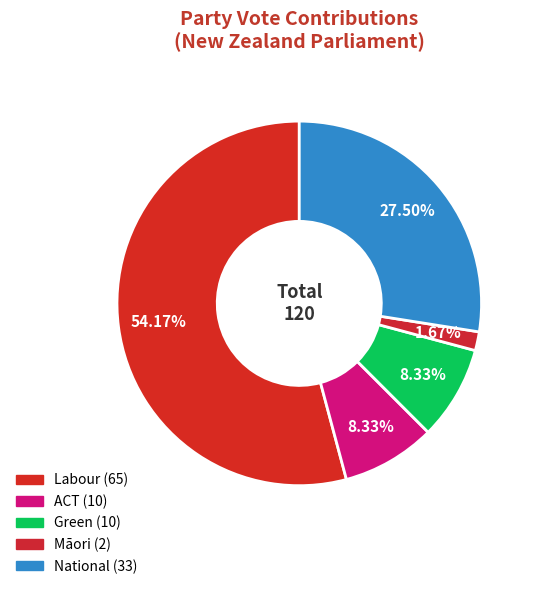

Is the sum of ACT and Māori greater than half?

No